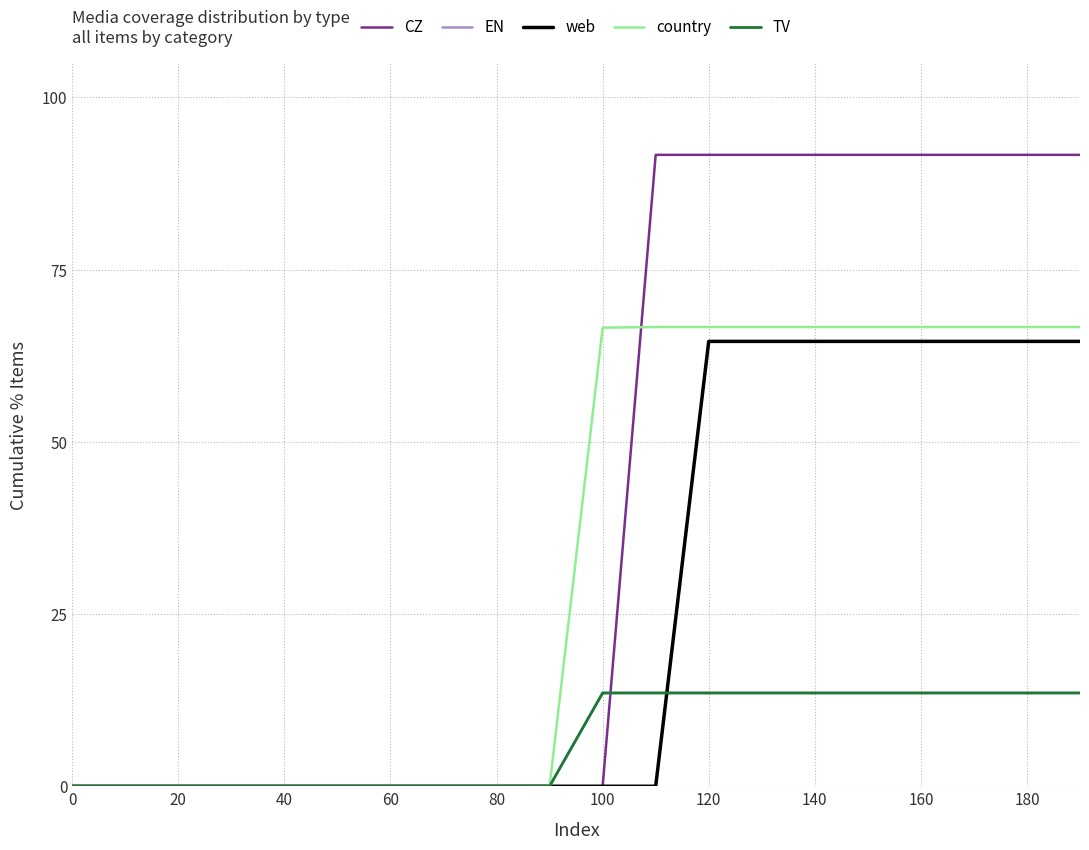

What is the greatest value displayed?

91.7